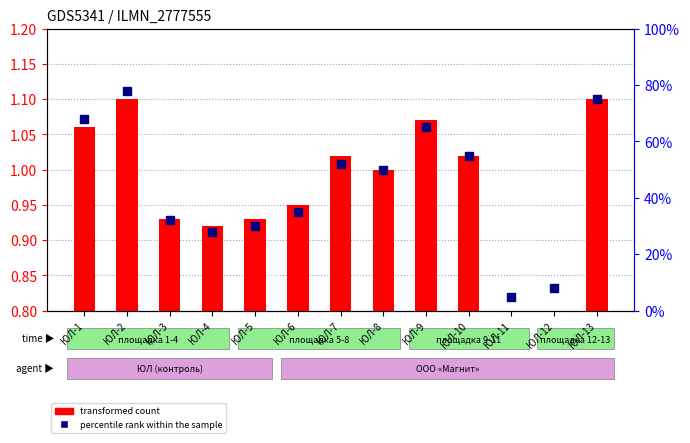

At which category is the sum across all series the highest?

ЮЛ-2